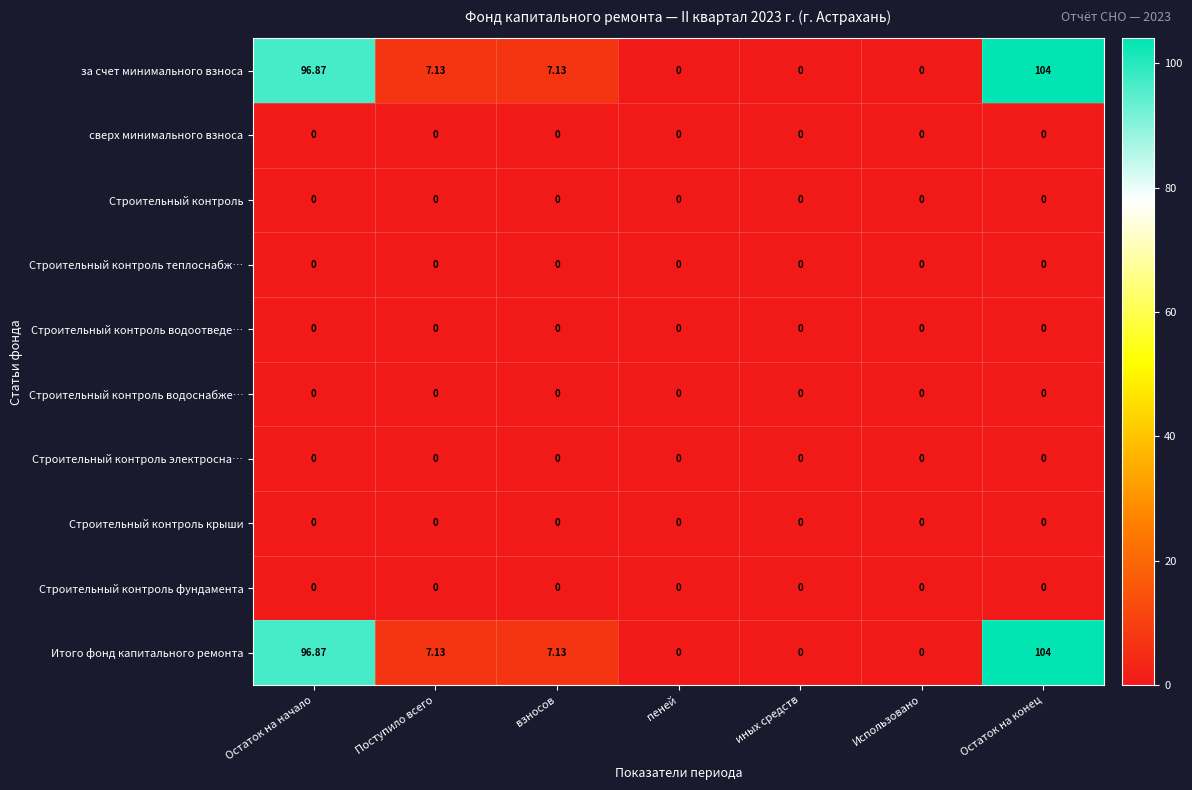

Where does the за счет минимального взноса series first go above 7?

Остаток на начало